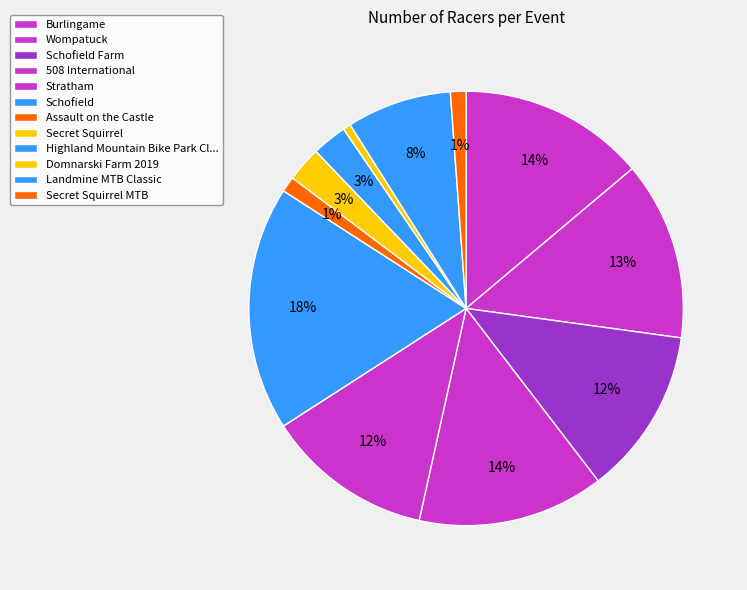

To the nearest percent, what is the difference between the Assault on the Castle and 508 International slice percentages?

13%